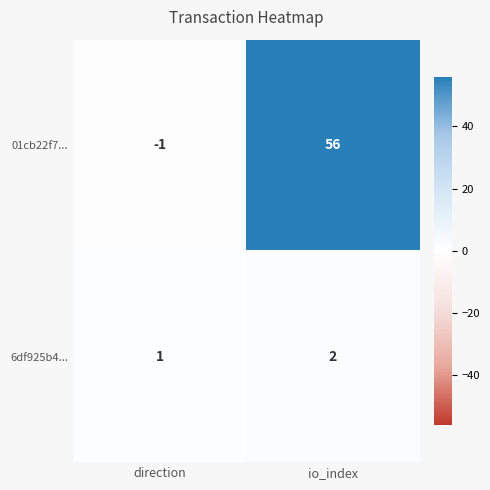

Rank the series at direction from lowest to highest value.

01cb22f7..., 6df925b4...